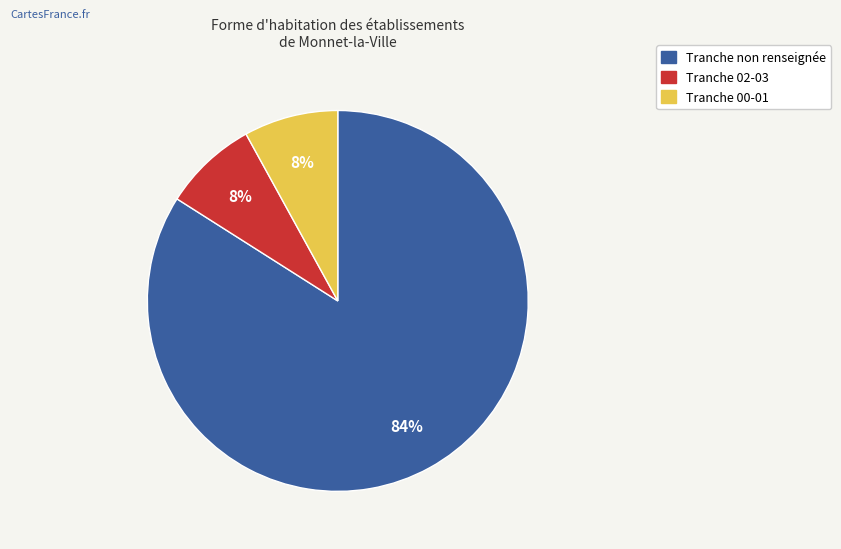

Is there any slice that represents more than half of the pie?

Yes